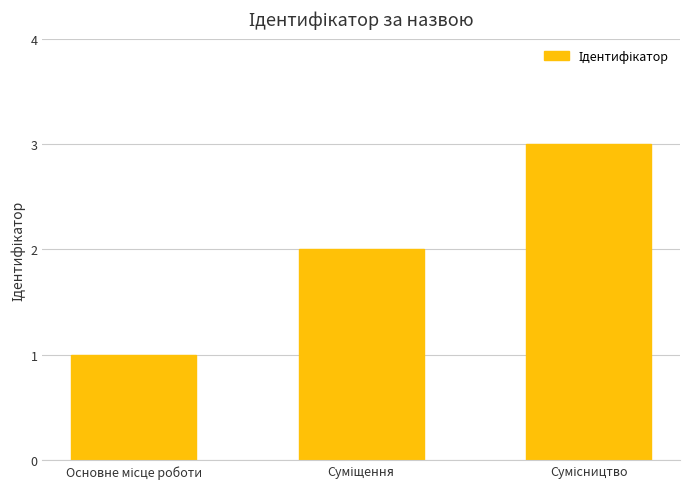

What is the minimum value shown in the chart?

1